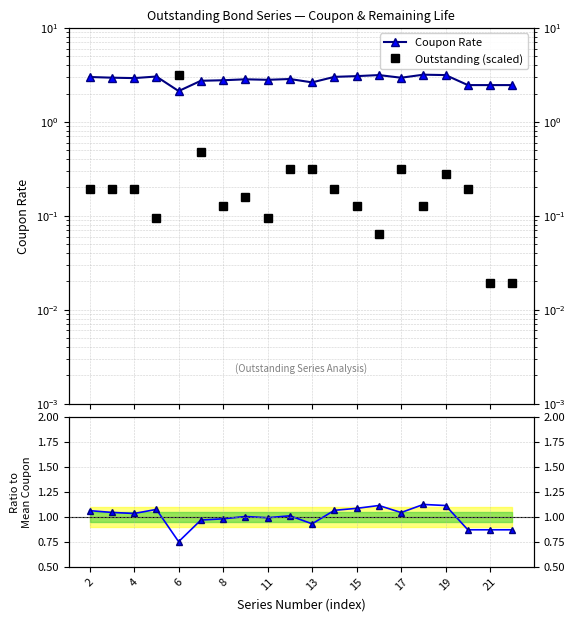

What is the average value of the Outstanding (scaled) series?

0.3